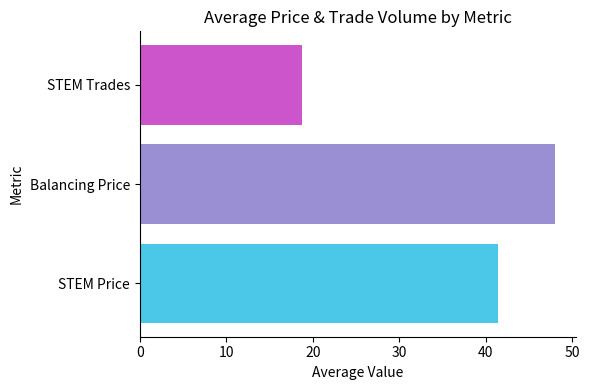

What is the greatest value displayed?

48.0